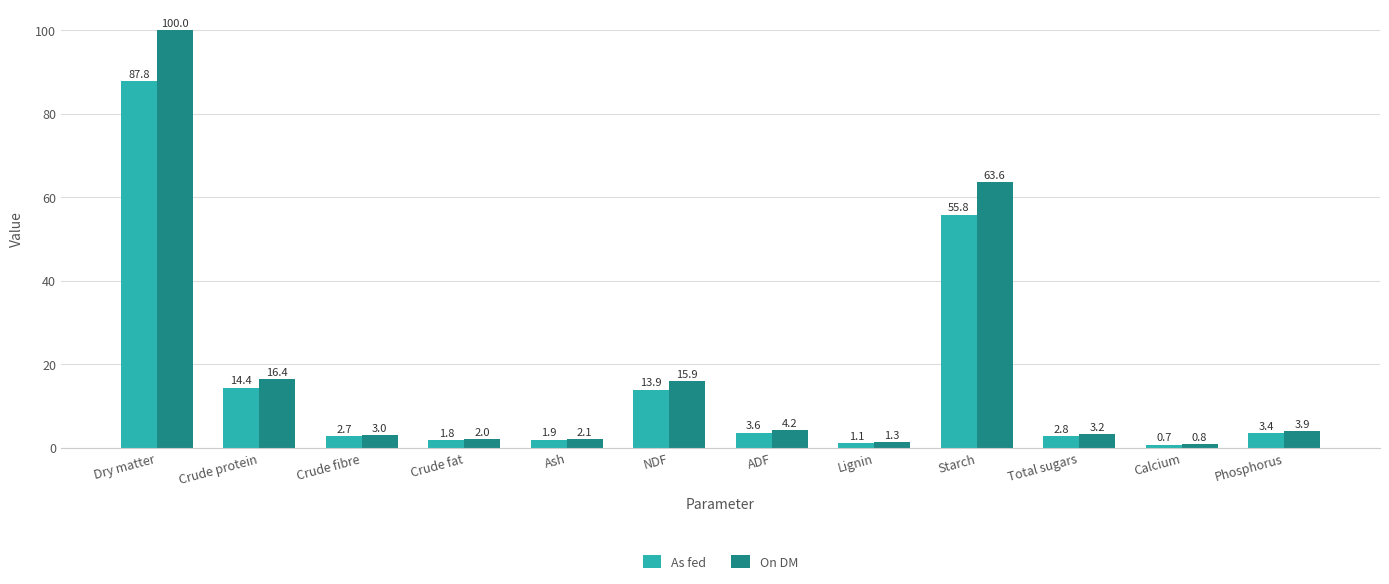

The value of On DM at Total sugars is 3.2. True or false?

True